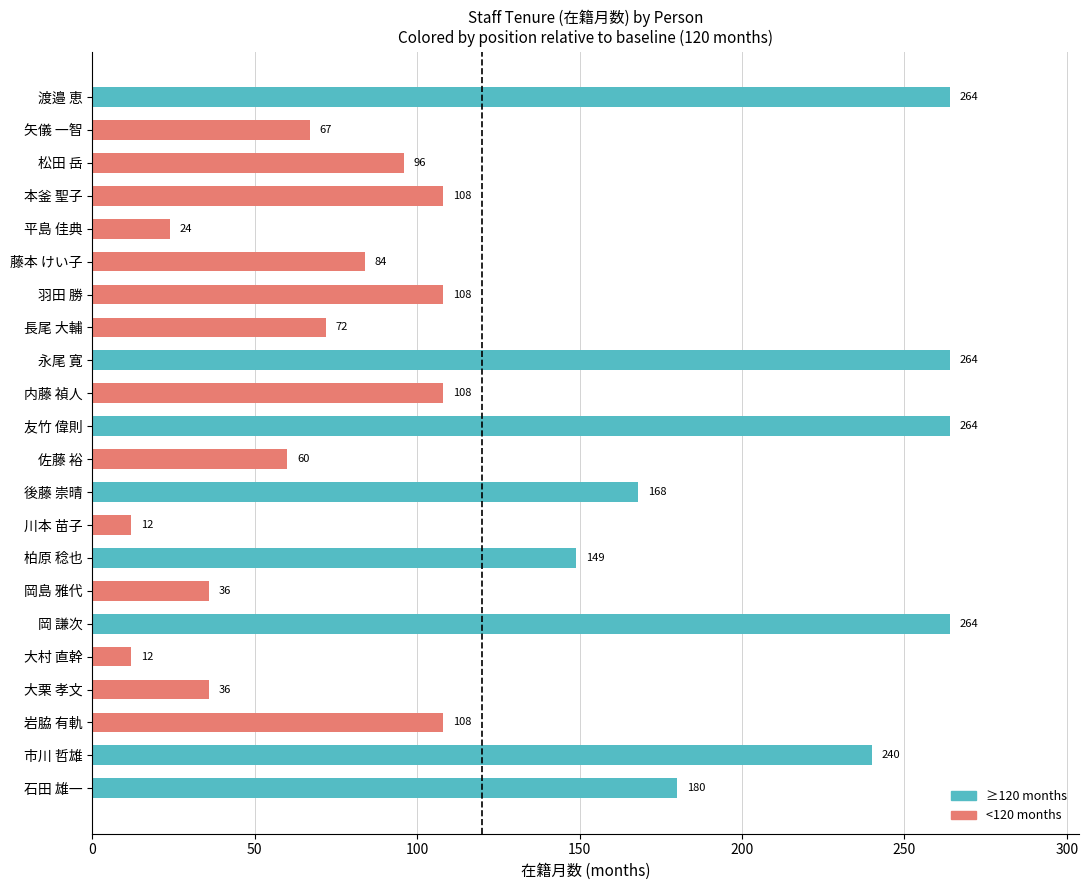

What value does the data have at 長尾 大輔, to the nearest 5?

70